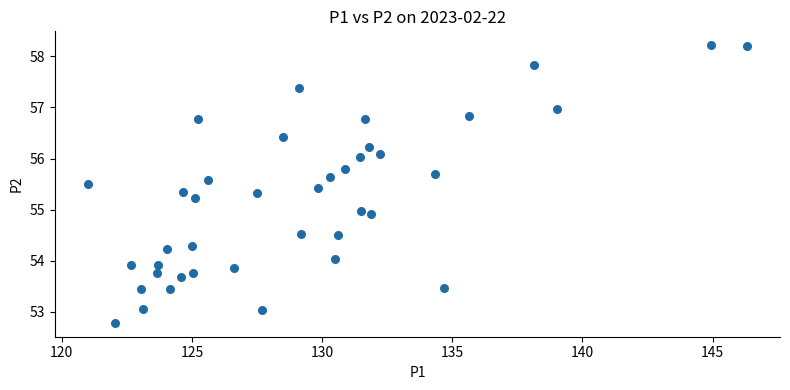

What is the range of X values (max minus min)?

25.3